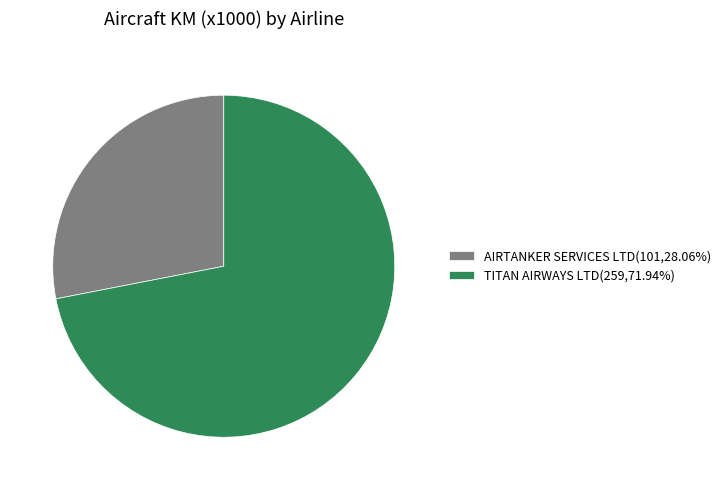

Combined, do AIRTANKER SERVICES LTD(101,28.06%) and TITAN AIRWAYS LTD(259,71.94%) account for over 50%?

Yes